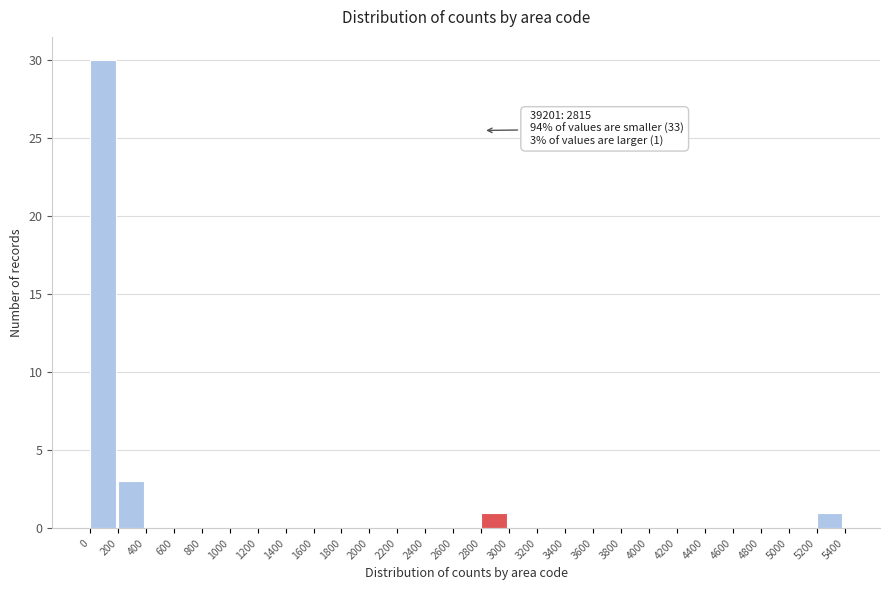

Which range on the x-axis has the tallest bar?

0 to 200